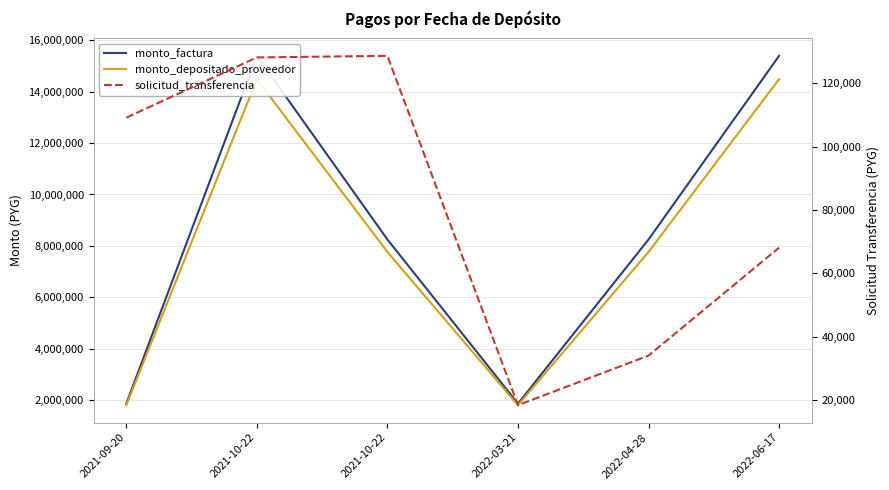

How many distinct data groups are displayed?

3